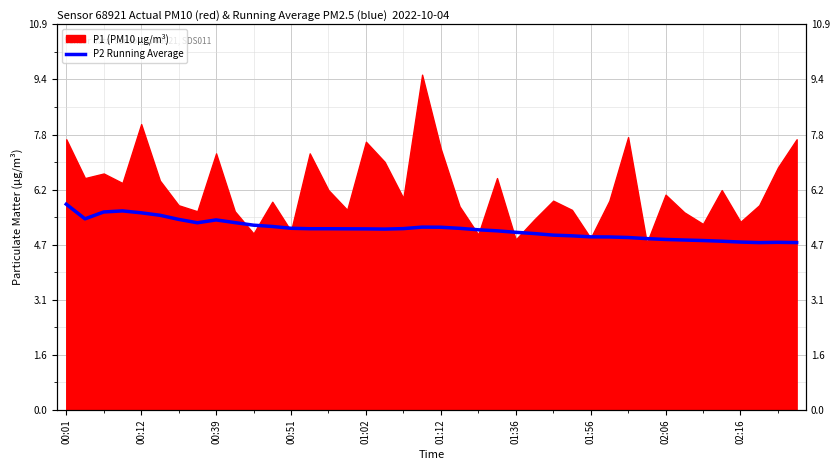

Between 22 and 13, which is larger?

13